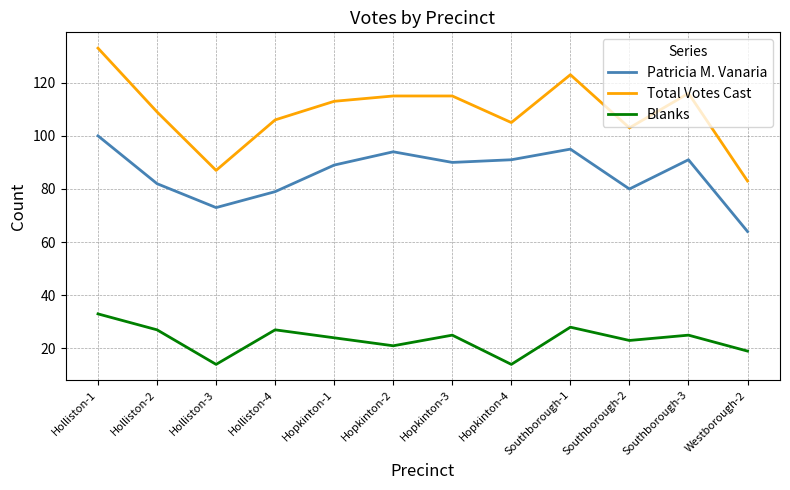

What is the difference between the maximum and minimum values in the Total Votes Cast series?

50